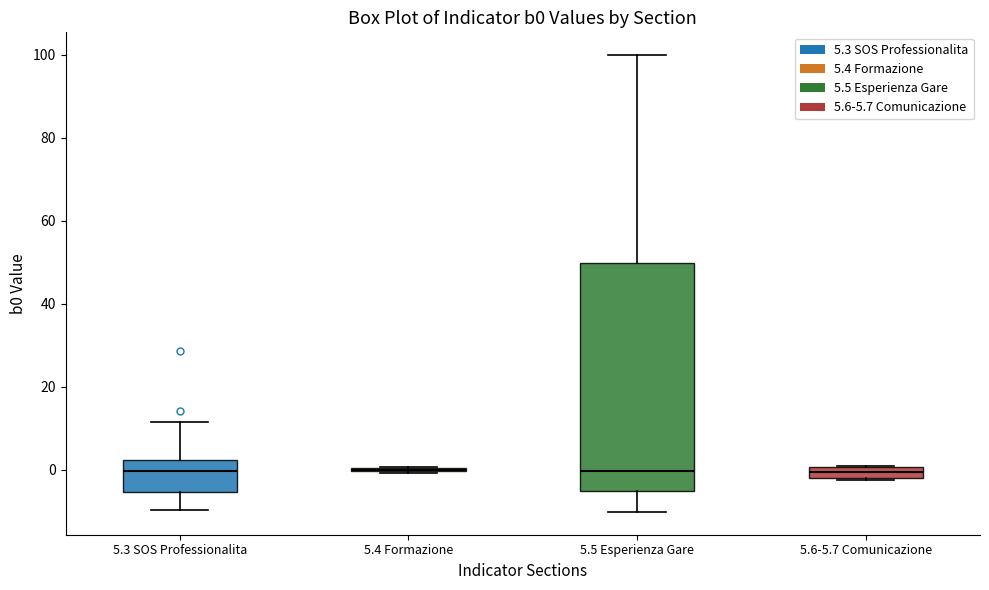

Where is the upper edge of the box for 5.6-5.7 Comunicazione on the y-axis? The values are not printed on the chart, so give them approximately, as read against the axis.

0